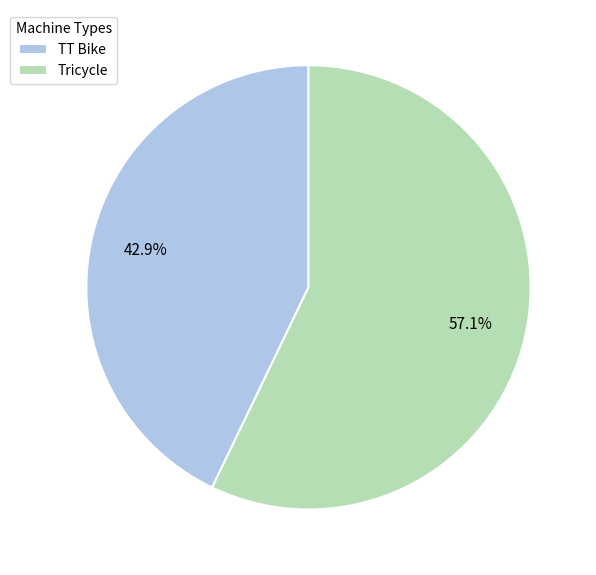

Rank the categories by value from highest to lowest.

Tricycle, TT Bike